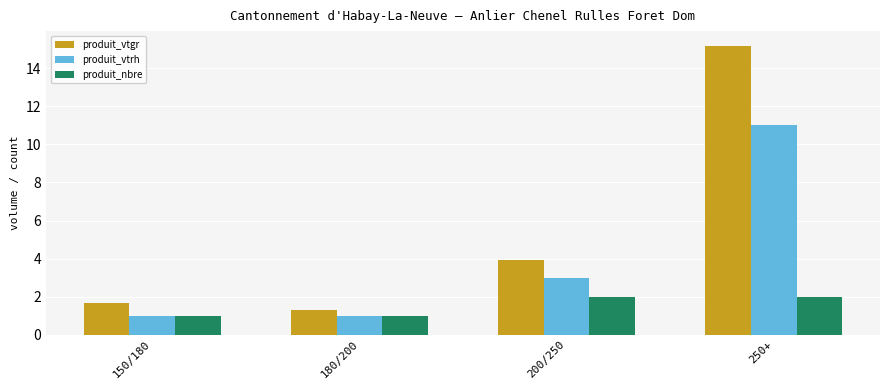

Count the number of categories in the chart.

4